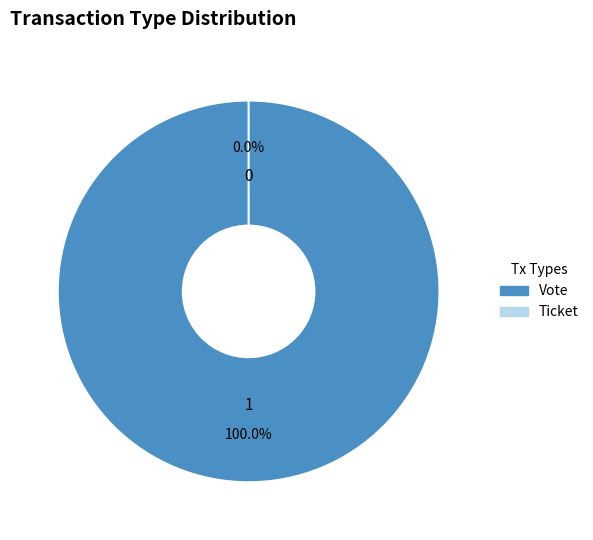

The Ticket slice represents 0% of the pie. True or false?

True